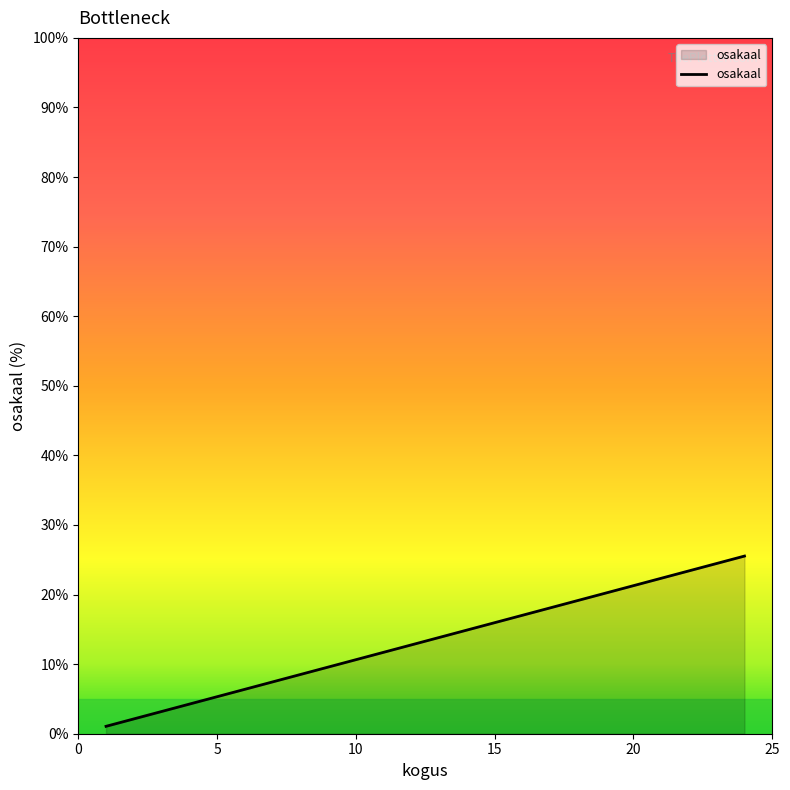

How many data points are less than 14?

4